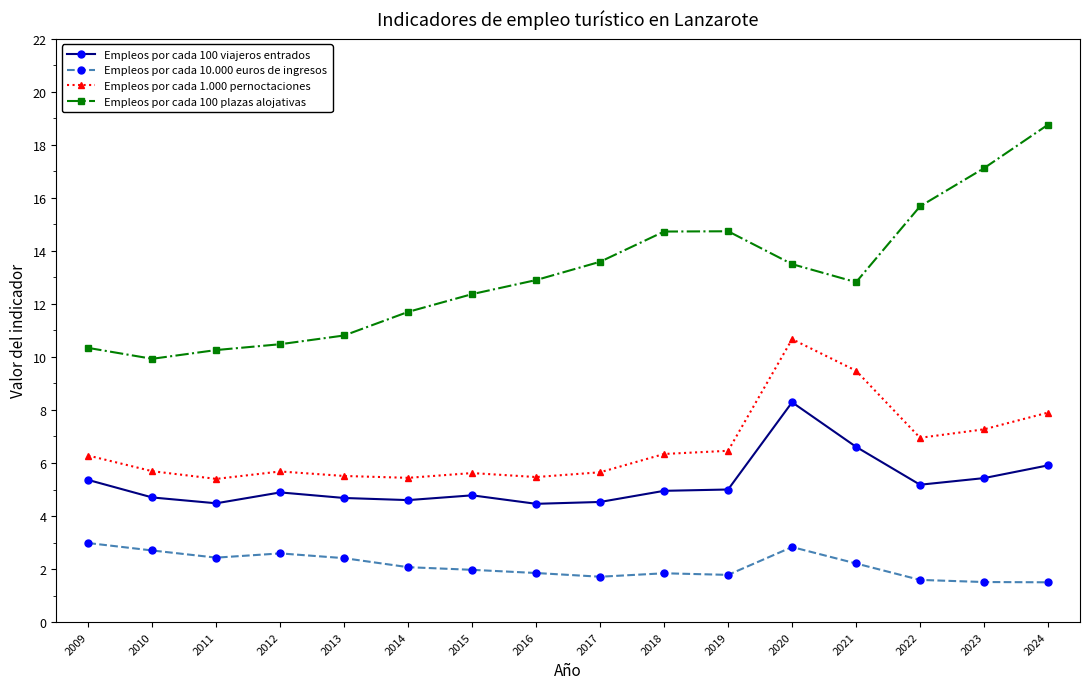

How many lines are shown in the chart?

4